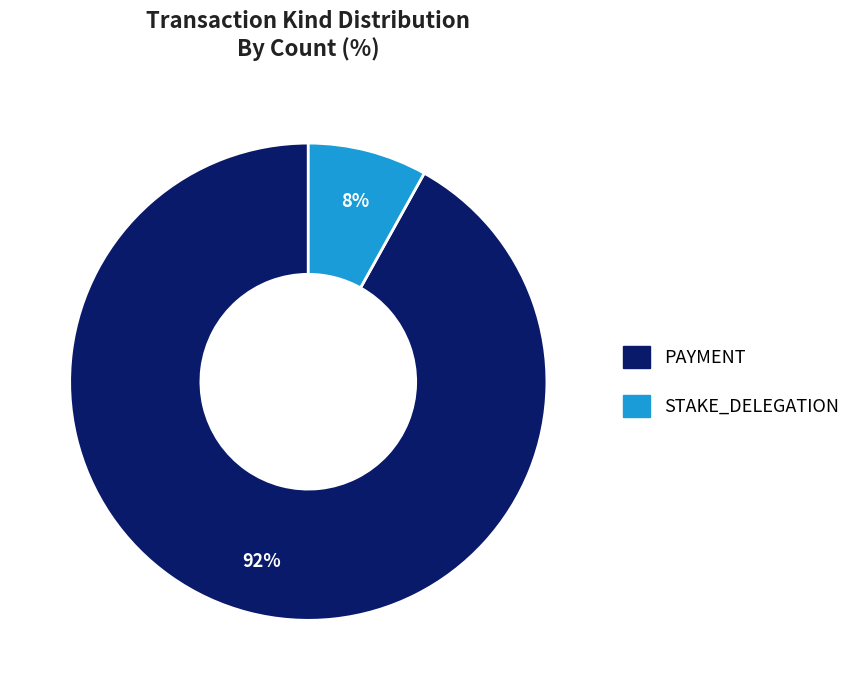

Which slice represents more than half of the pie?

PAYMENT